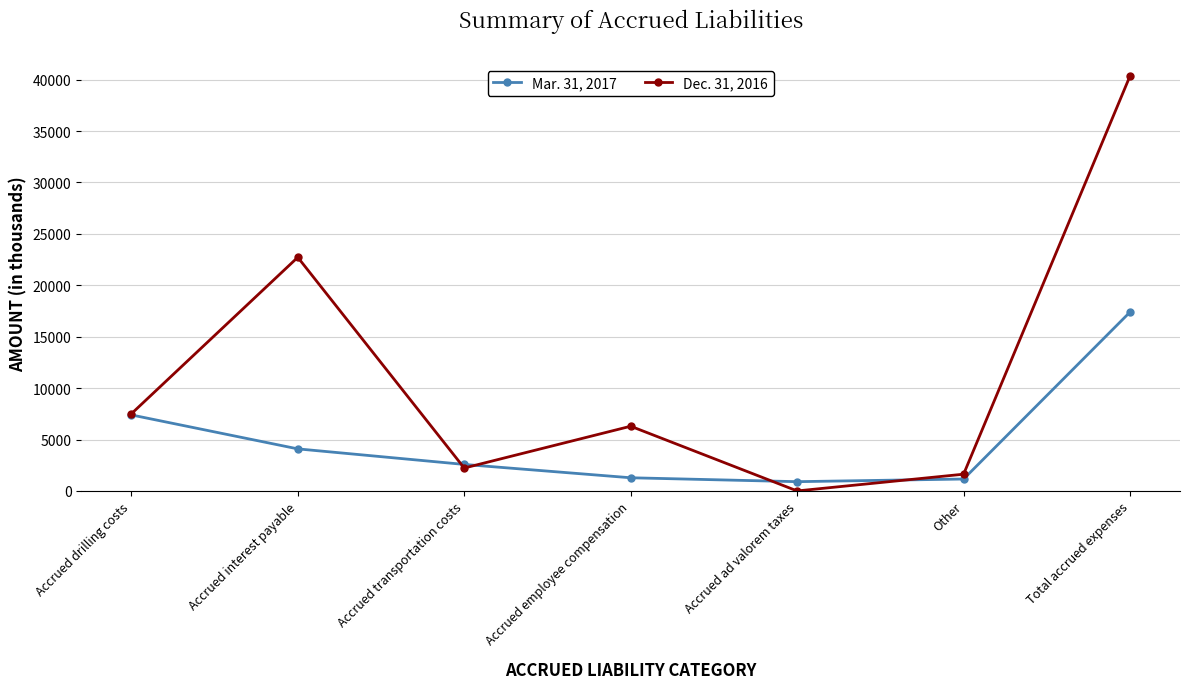

What is the lowest value of the Mar. 31, 2017 series?

900